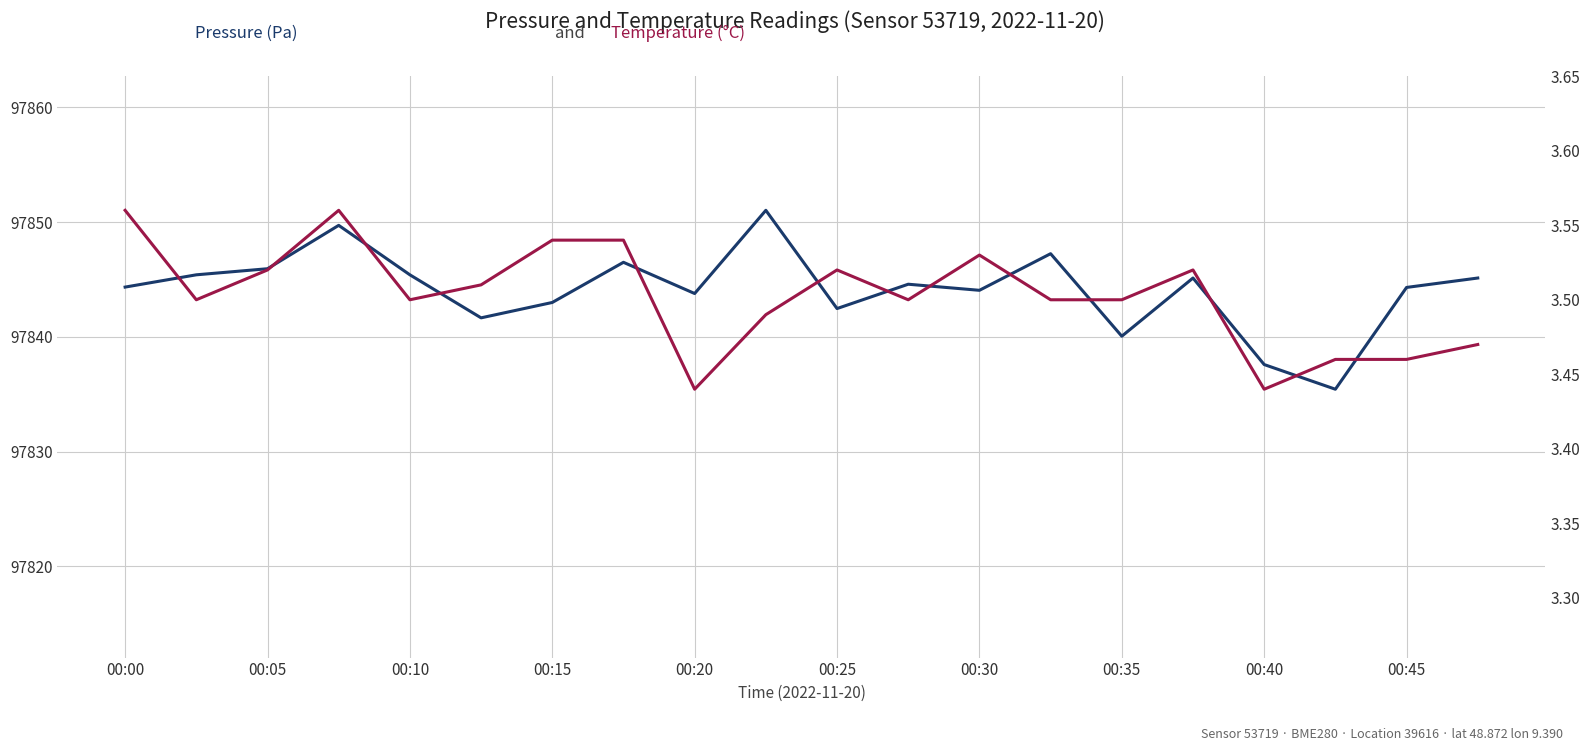

Is this an area chart (filled region under the line)?

No